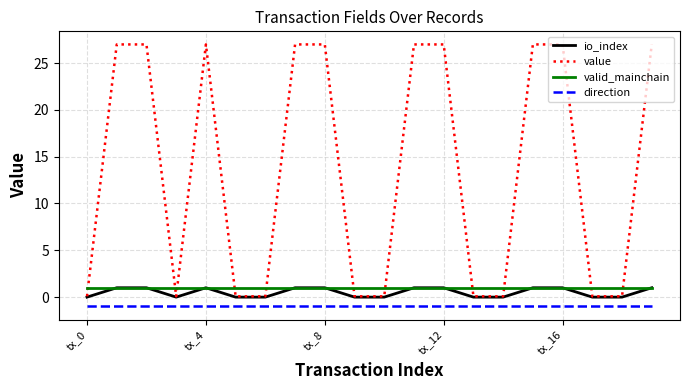

What is the greatest value displayed?

27.0